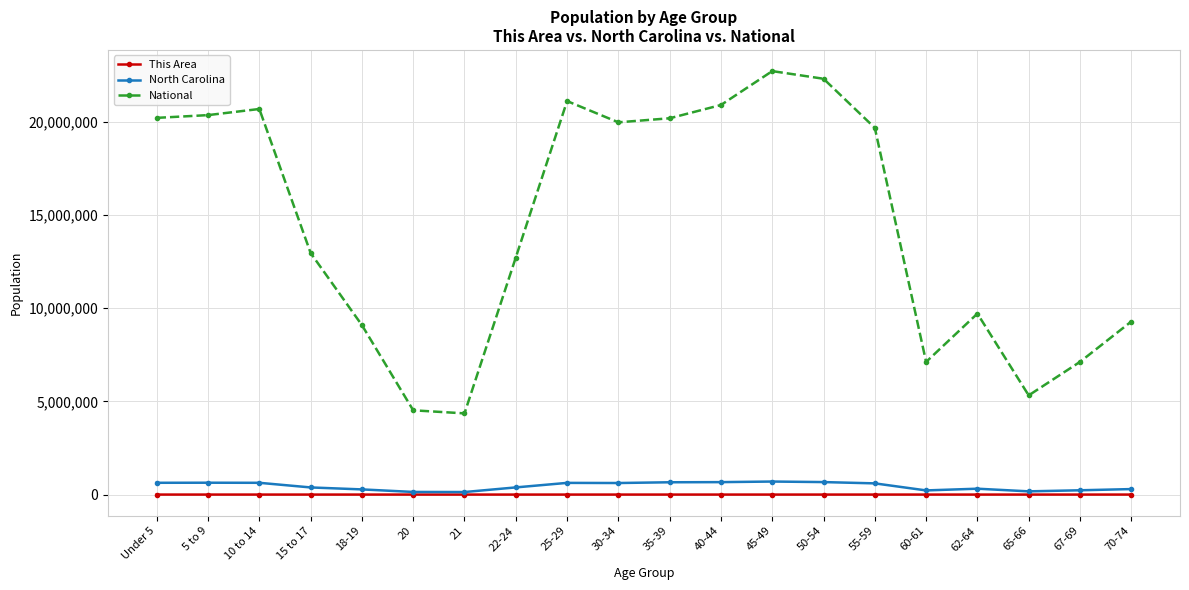

True or false: National and This Area intersect in this chart.

False